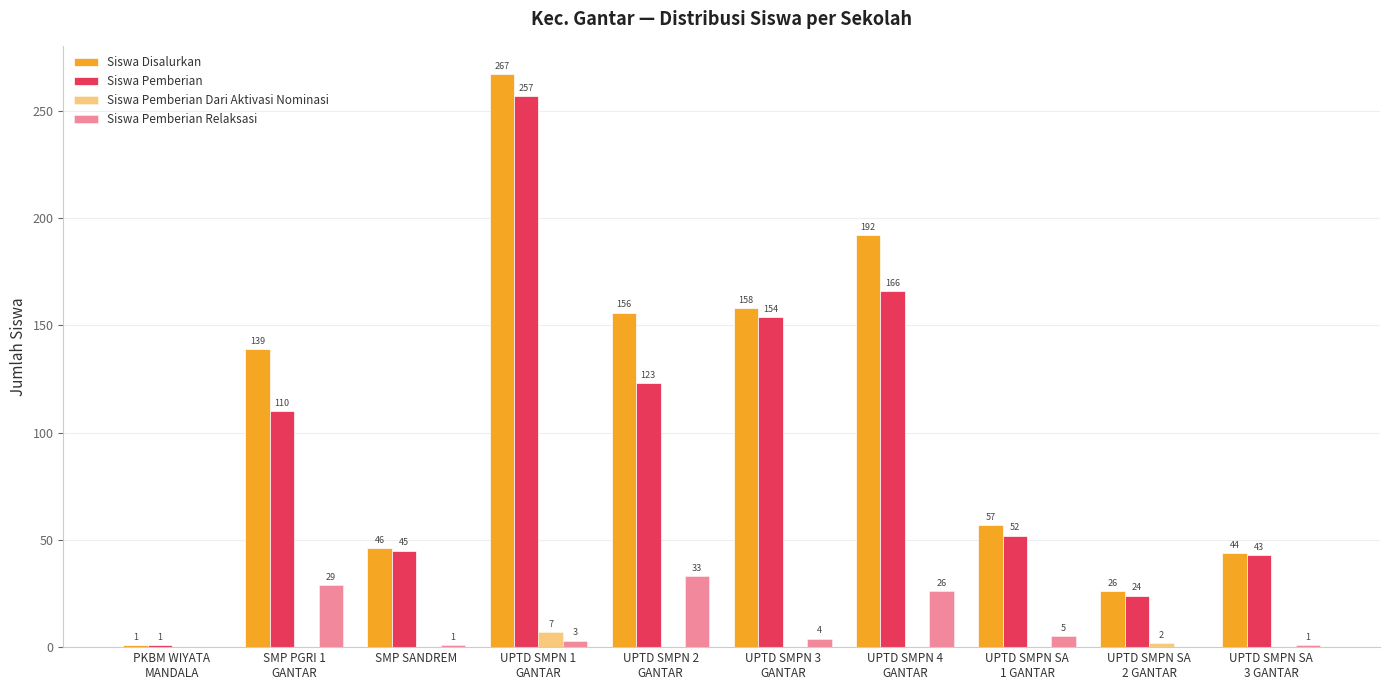

How many groups of bars are there?

10